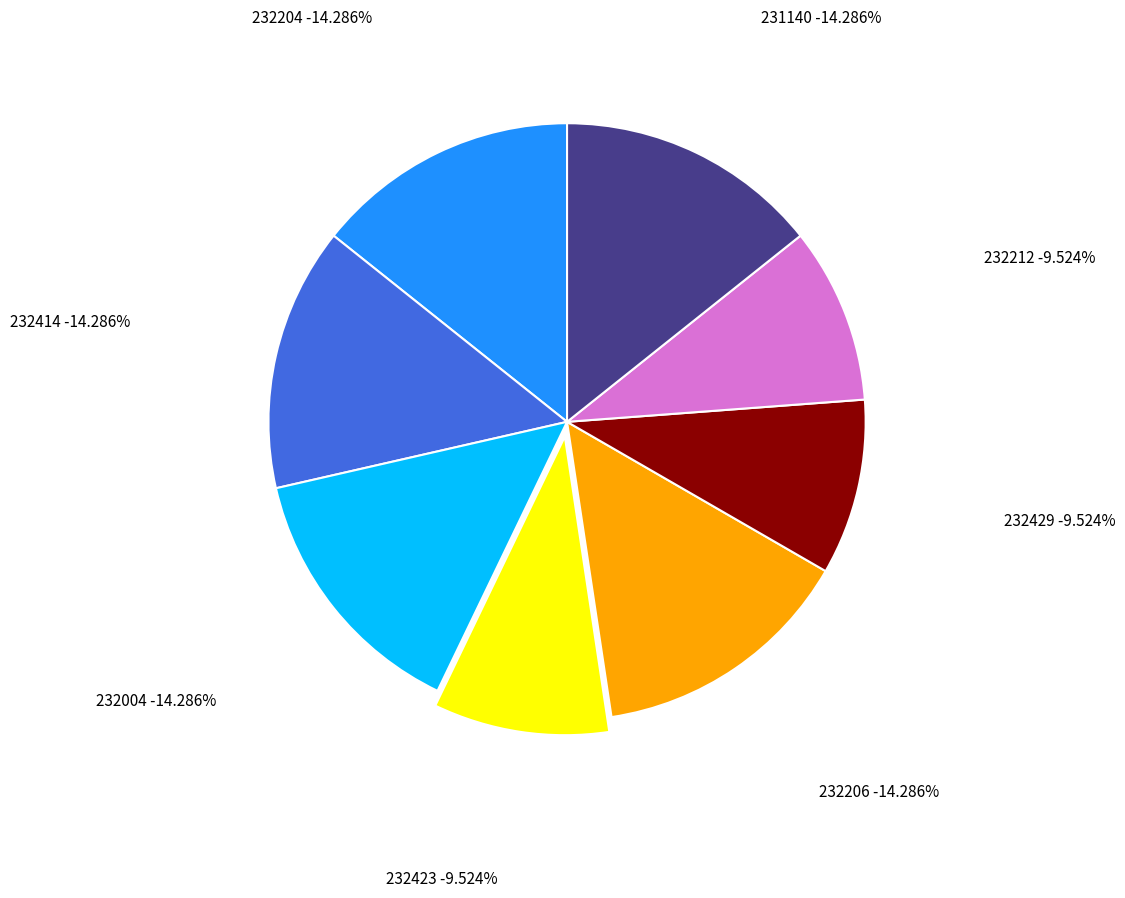

Does 232423 account for over 50% of the chart?

No